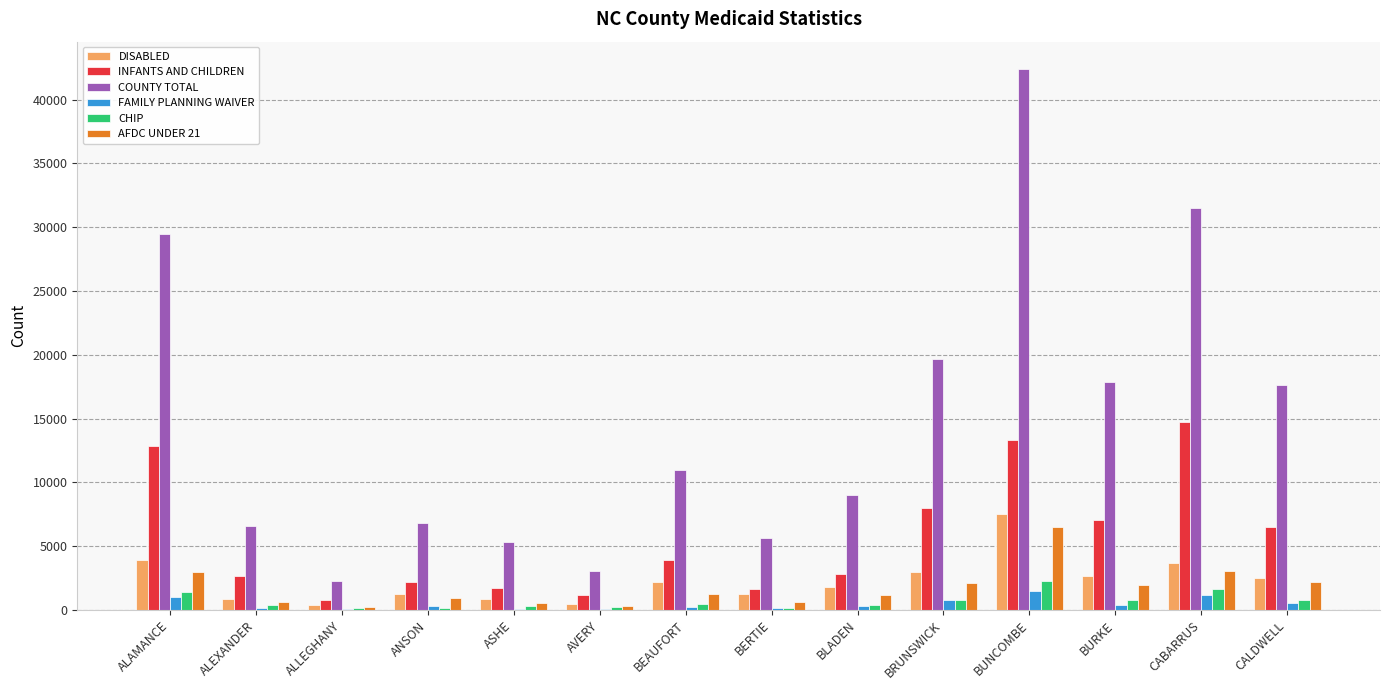

Which category has the highest value across all series?

BUNCOMBE